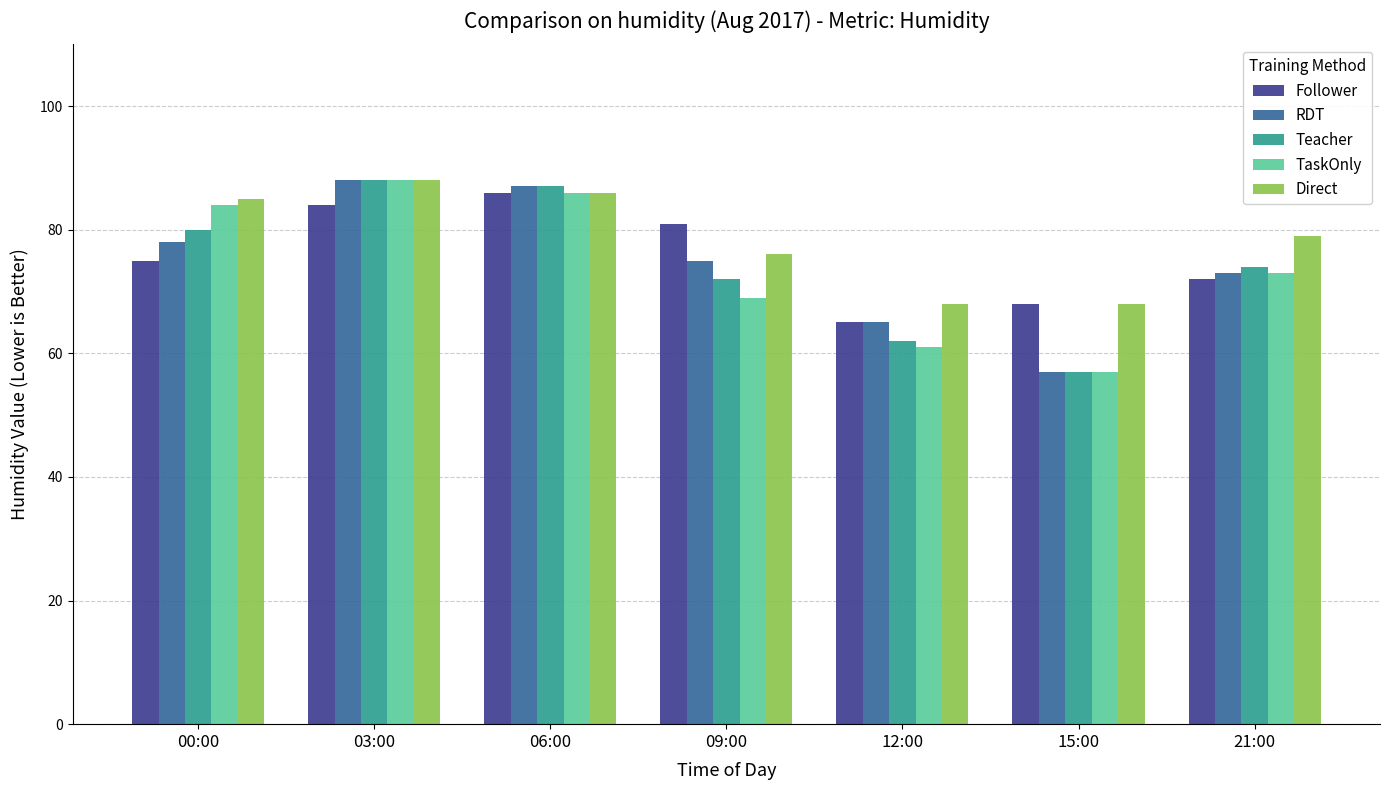

Between 00:00 and 21:00, which series saw the biggest shift?

TaskOnly